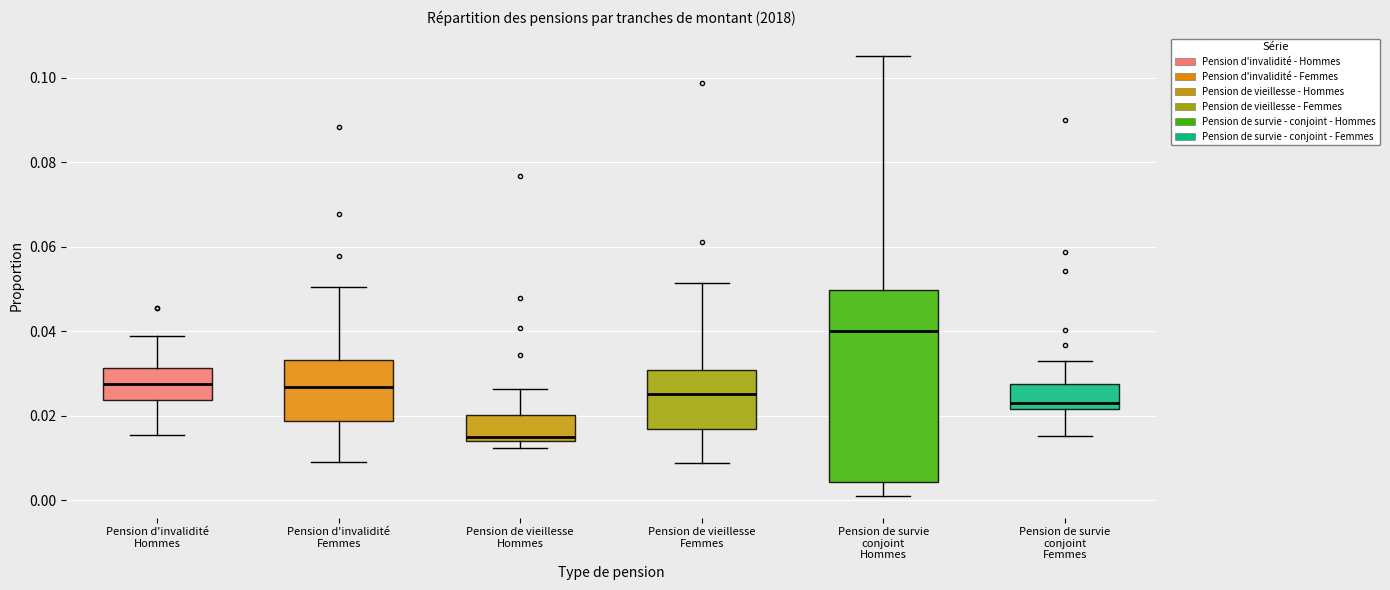

Which box has the highest median line?

Pension de survie conjoint Hommes